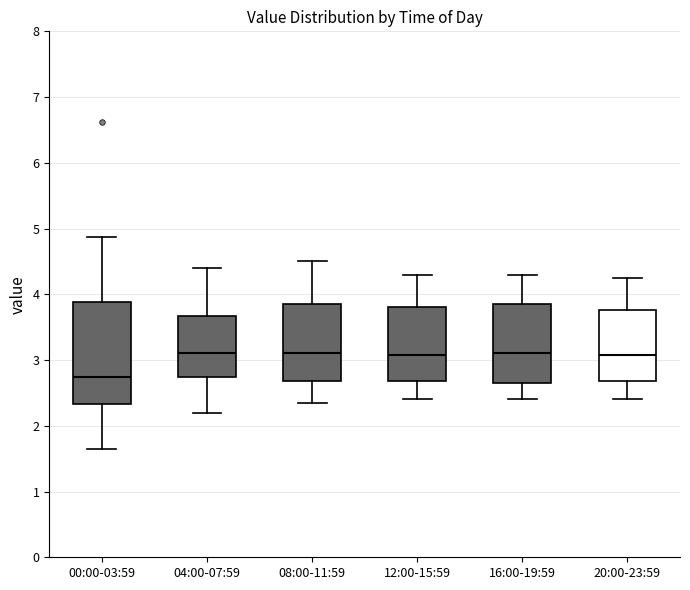

Where does the upper whisker of the box for 08:00-11:59 end on the y-axis? The values are not printed on the chart, so give them approximately, as read against the axis.

4.5